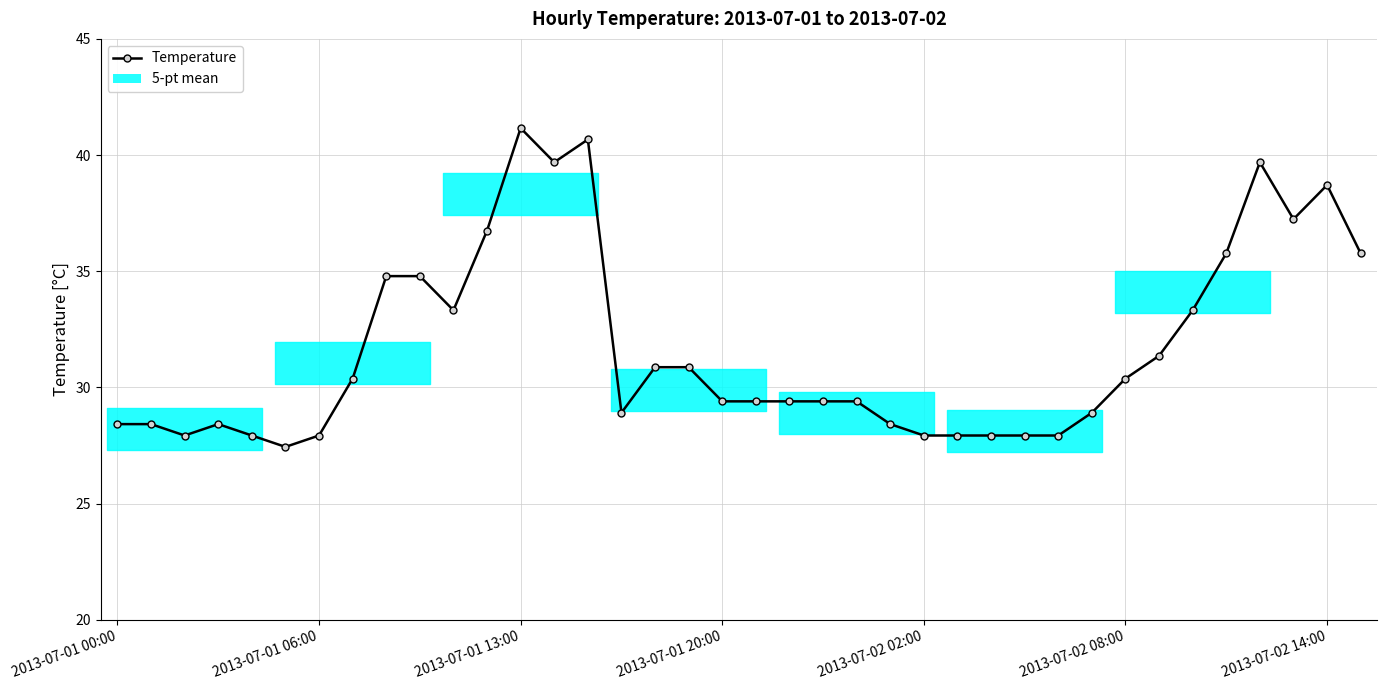

Rank the categories by value from highest to lowest.

12, 14, 13, 34, 36, 35, 11, 33, 37, 8, 9, 10, 32, 31, 16, 17, 7, 30, 18, 19, 20, 21, 22, 15, 29, 2013-07-01 00:00, 2013-07-01 06:00, 2013-07-01 20:00, 23, 2013-07-01 13:00, 2013-07-02 02:00, 2013-07-02 14:00, 24, 25, 26, 27, 28, 2013-07-02 08:00